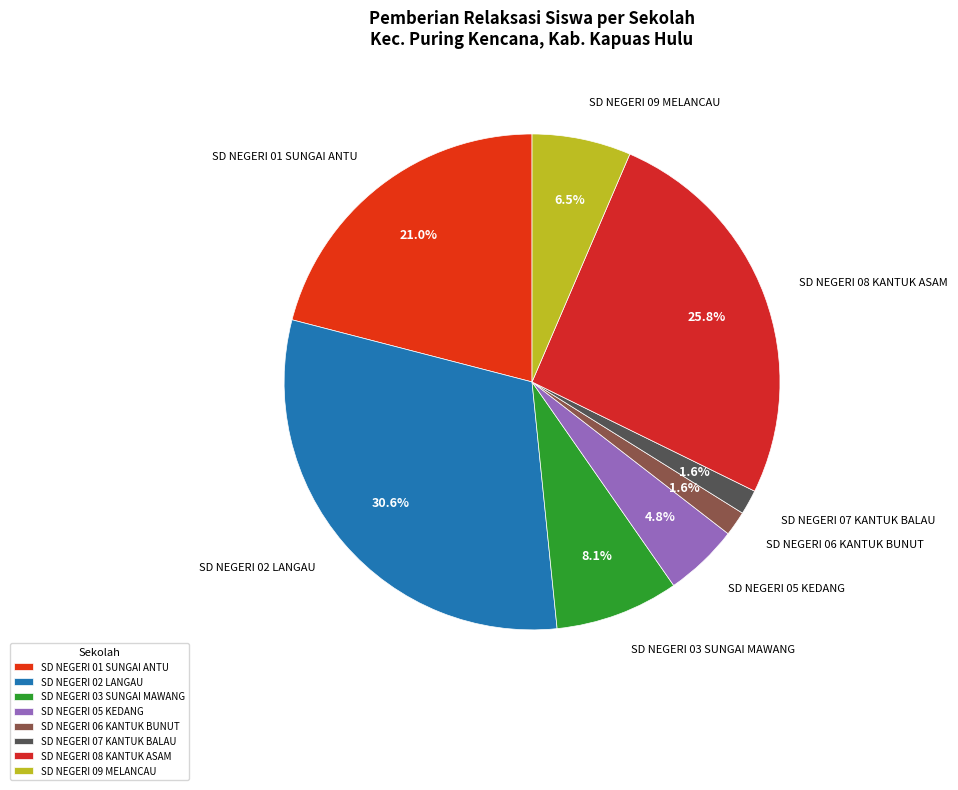

Is there a majority slice in this chart?

No